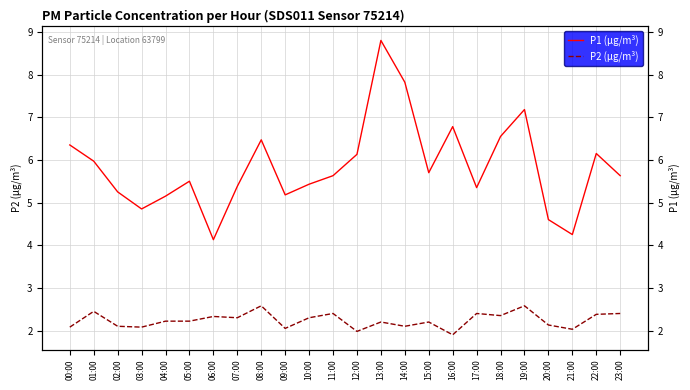

Reading right to left, transcribe all the data shown in this chart.

P1 (μg/m³): 23:00=5.6	22:00=6.2	21:00=4.2	20:00=4.6	19:00=7.2	18:00=6.5	17:00=5.3	16:00=6.8	15:00=5.7	14:00=7.8	13:00=8.8	12:00=6.1	11:00=5.6	10:00=5.4	09:00=5.2	08:00=6.5	07:00=5.4	06:00=4.1	05:00=5.5	04:00=5.2	03:00=4.8	02:00=5.2	01:00=6.0	00:00=6.3
P2 (μg/m³): 23:00=2.4	22:00=2.4	21:00=2.0	20:00=2.1	19:00=2.6	18:00=2.4	17:00=2.4	16:00=1.9	15:00=2.2	14:00=2.1	13:00=2.2	12:00=2.0	11:00=2.4	10:00=2.3	09:00=2.0	08:00=2.6	07:00=2.3	06:00=2.3	05:00=2.2	04:00=2.2	03:00=2.1	02:00=2.1	01:00=2.5	00:00=2.1